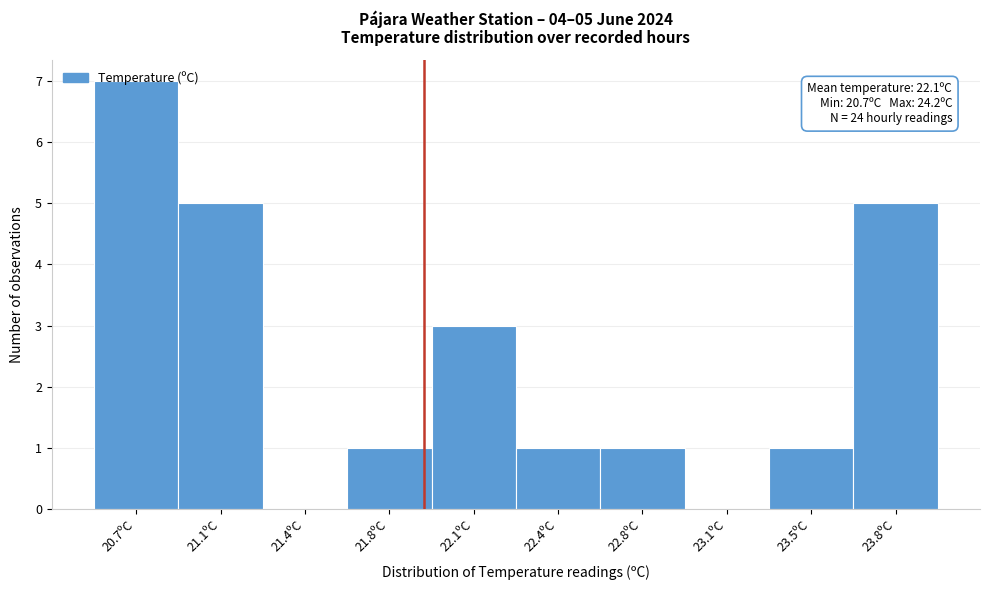

What is the greatest value displayed?

7